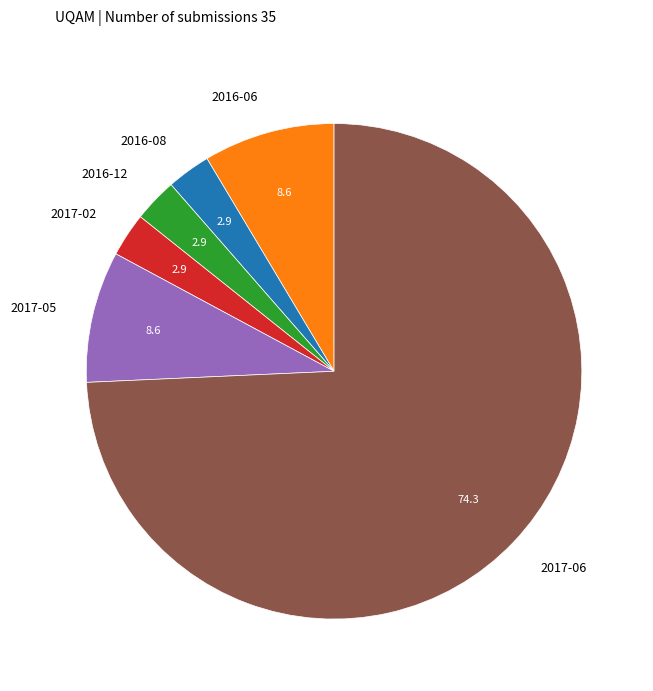

Which has a higher value, 2017-05 or 2017-02?

2017-05